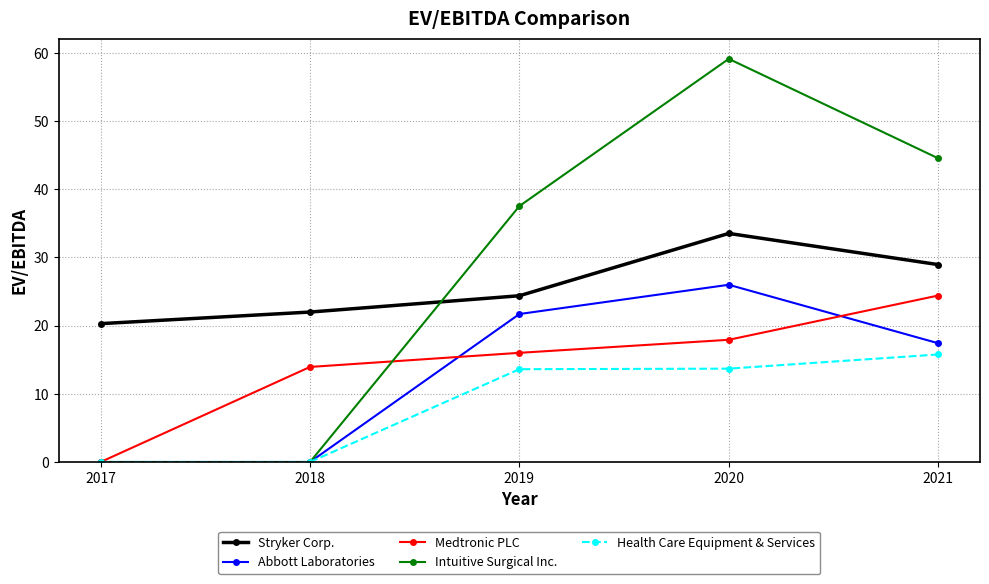

At which category does Intuitive Surgical Inc. reach its first local peak?

2020